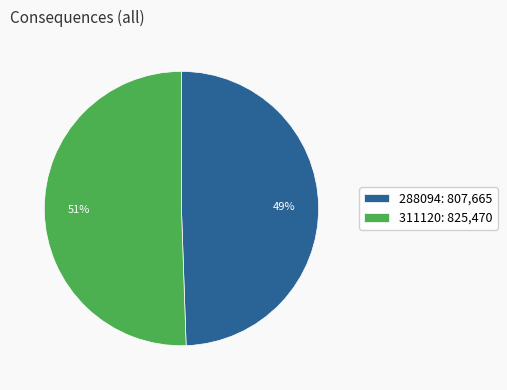

Count the number of slices in the pie.

2